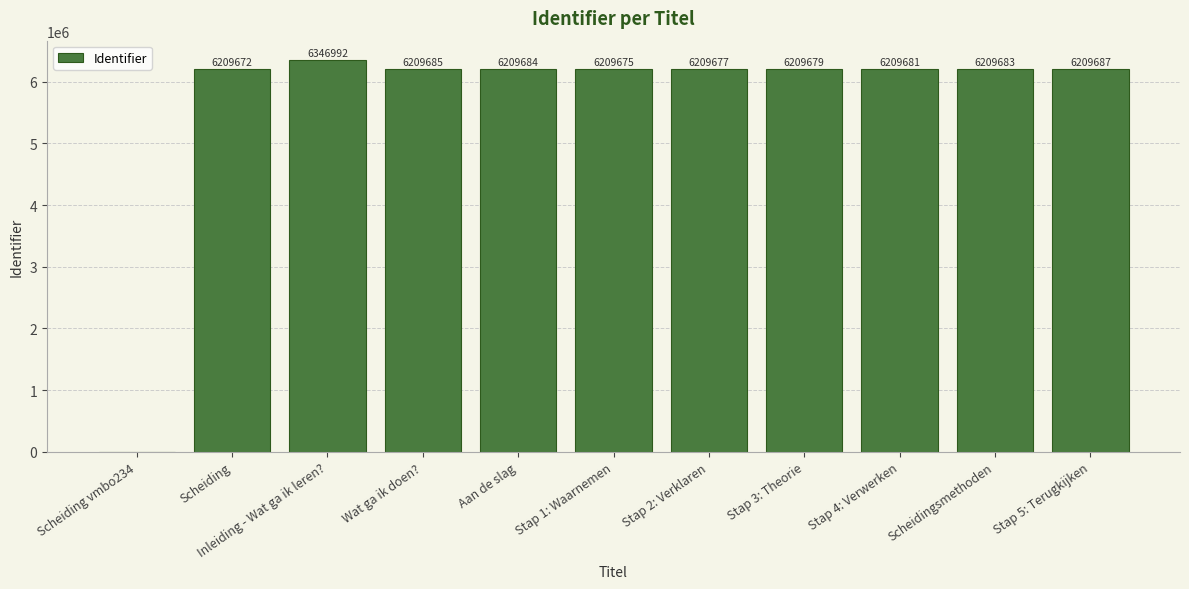

Where is the data nearest to the value 3173496?

Scheiding